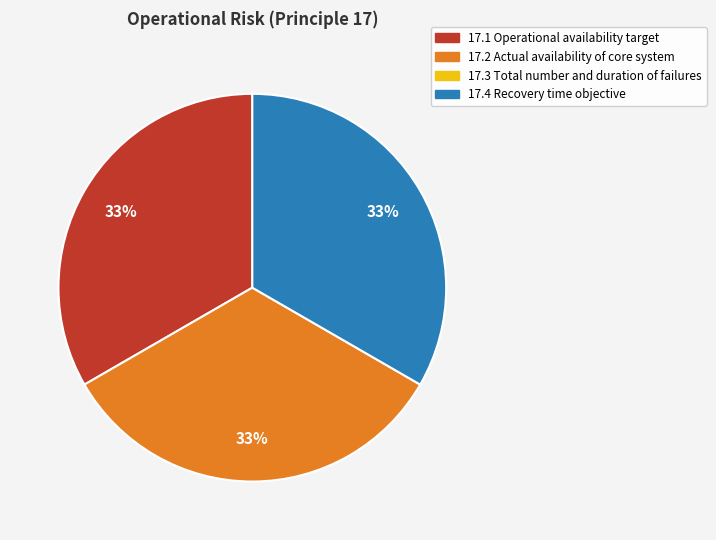

Does any single category account for the majority?

No